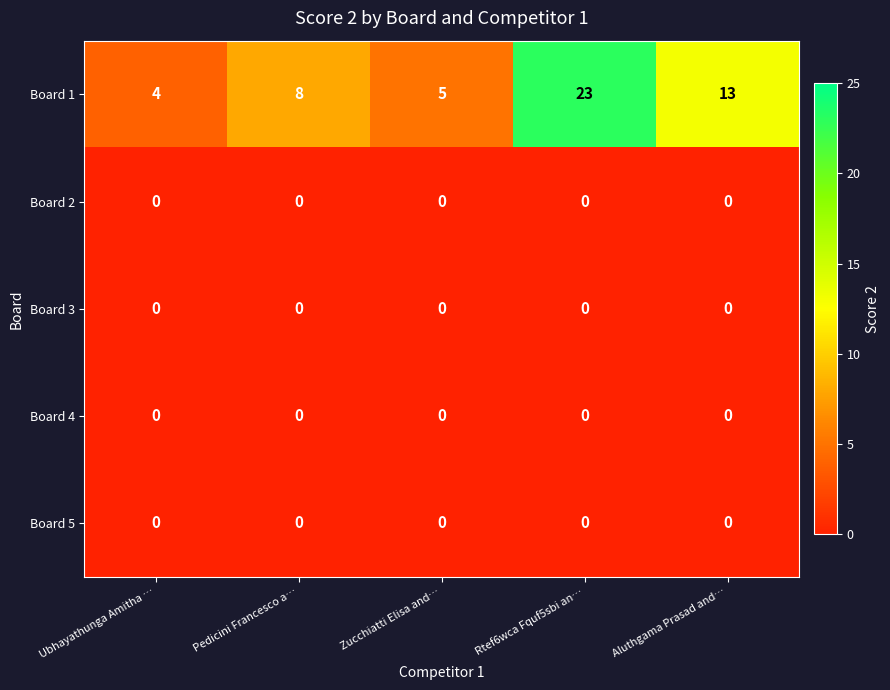

Reading left to right, extract all data points from this chart.

Board 1: 4	8	5	23	13
Board 2: 0	0	0	0	0
Board 3: 0	0	0	0	0
Board 4: 0	0	0	0	0
Board 5: 0	0	0	0	0